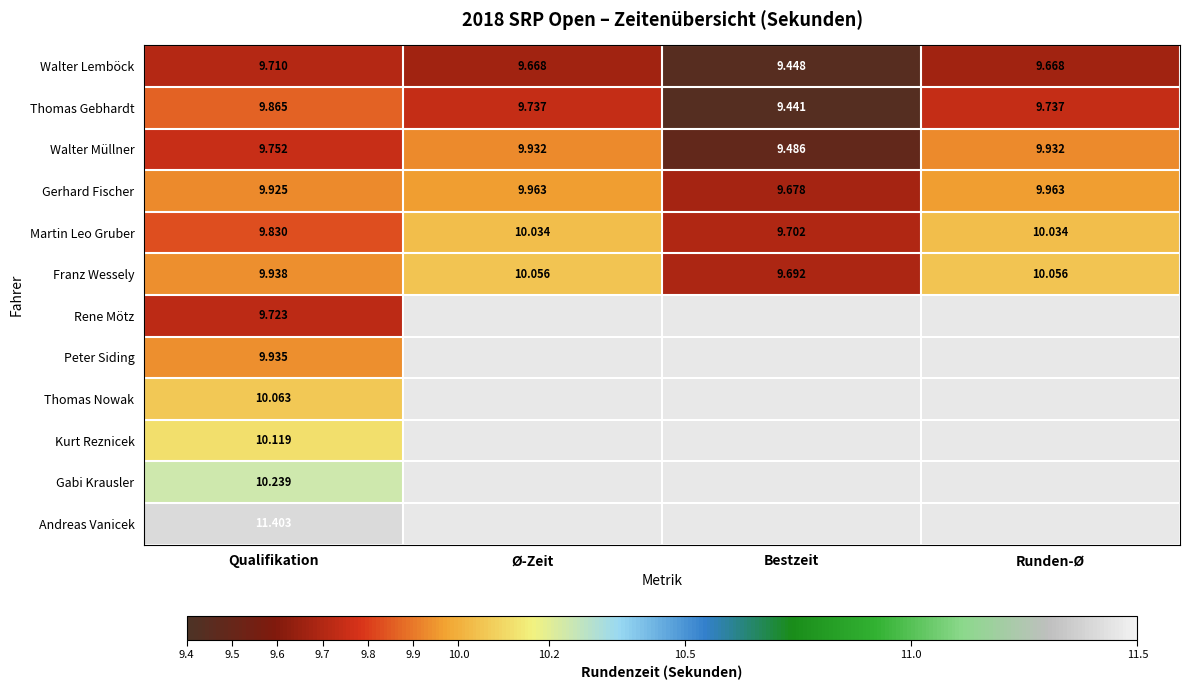

Is the value of Thomas Gebhardt at Bestzeit greater than the value of Walter Müllner at Runden-Ø?

No